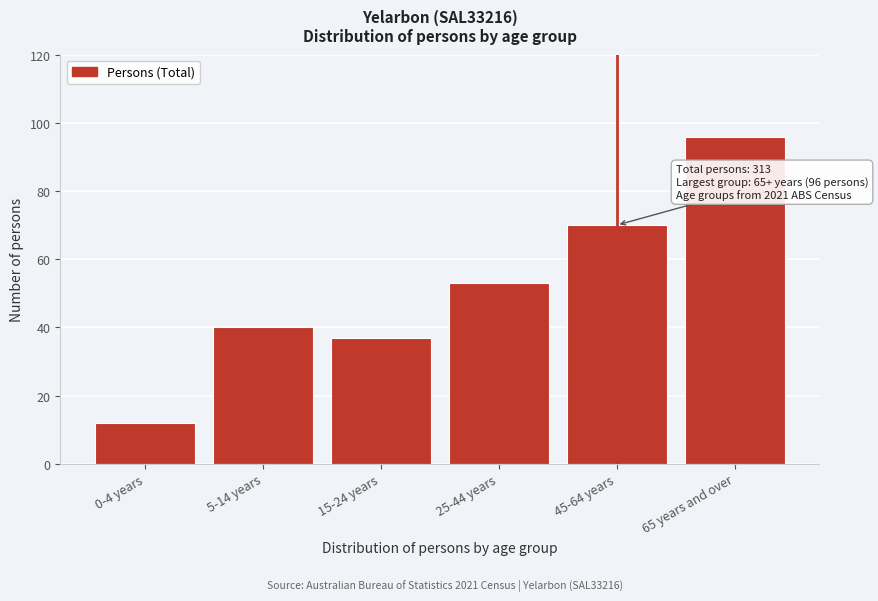

Reading left to right, list all the values displayed in this chart.

12	40	37	53	70	96